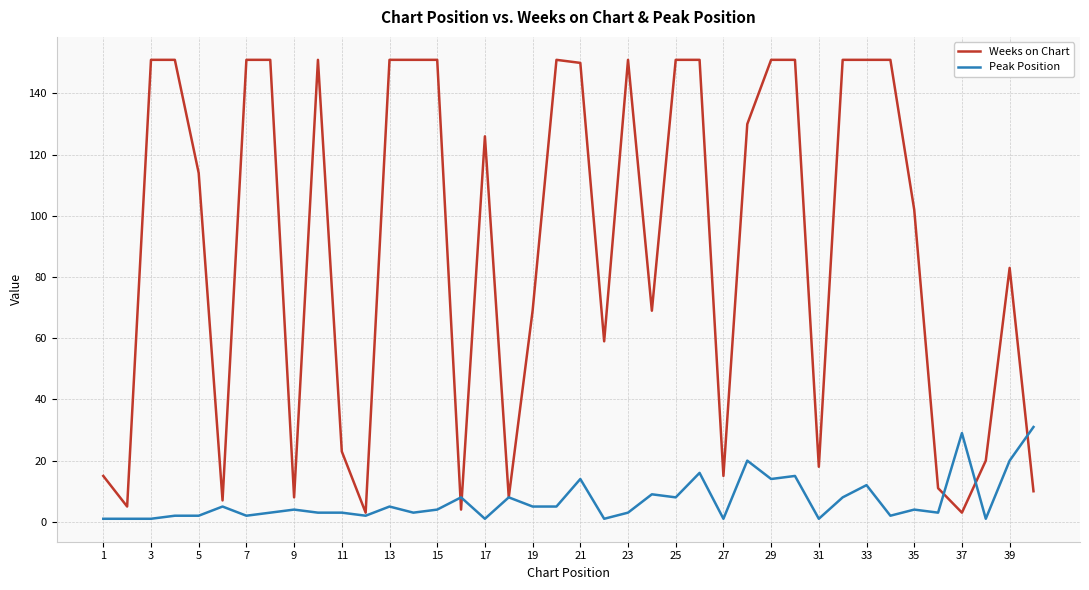

True or false: Peak Position and Weeks on Chart intersect in this chart.

True